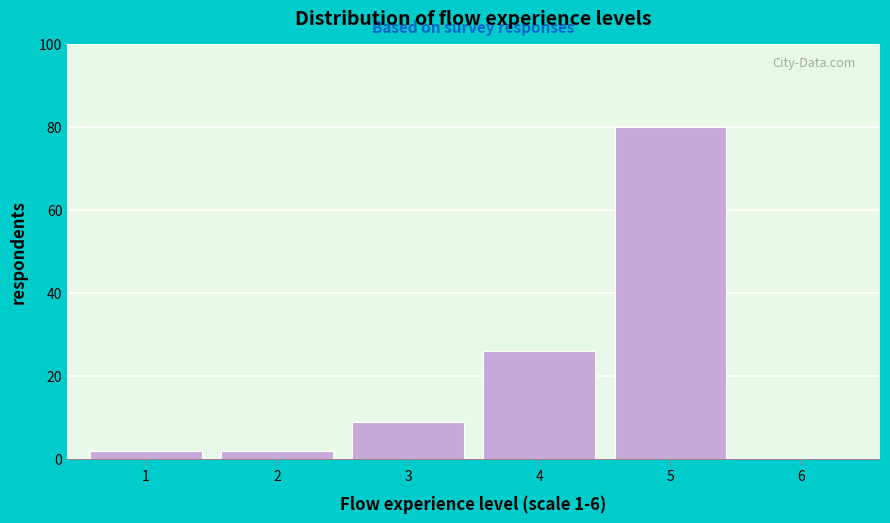

Over which range of the x-axis is the bar tallest?

4.5 to 5.5